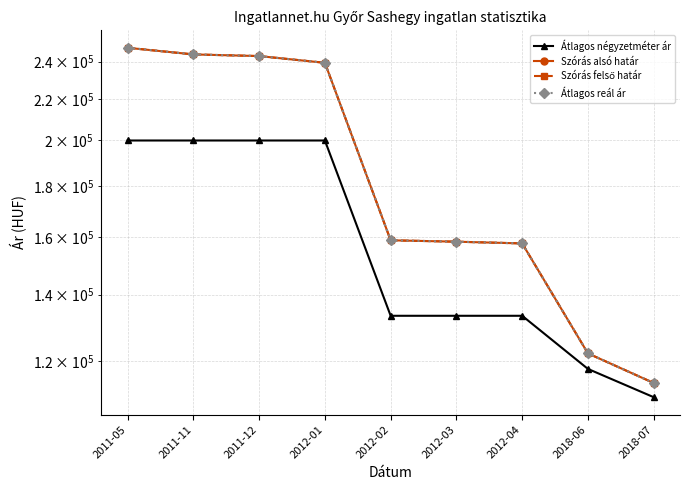

Which label corresponds to the largest value in the chart?

2011-05